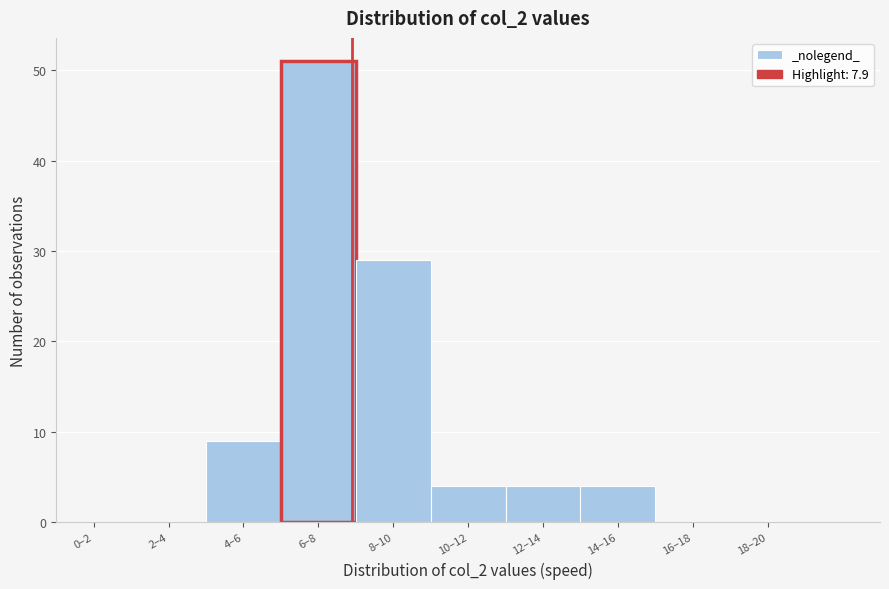

Reading right to left, what are all the values shown in this chart?

18–20=0	16–18=0	14–16=4	12–14=4	10–12=4	8–10=29	6–8=51	4–6=9	2–4=0	0–2=0